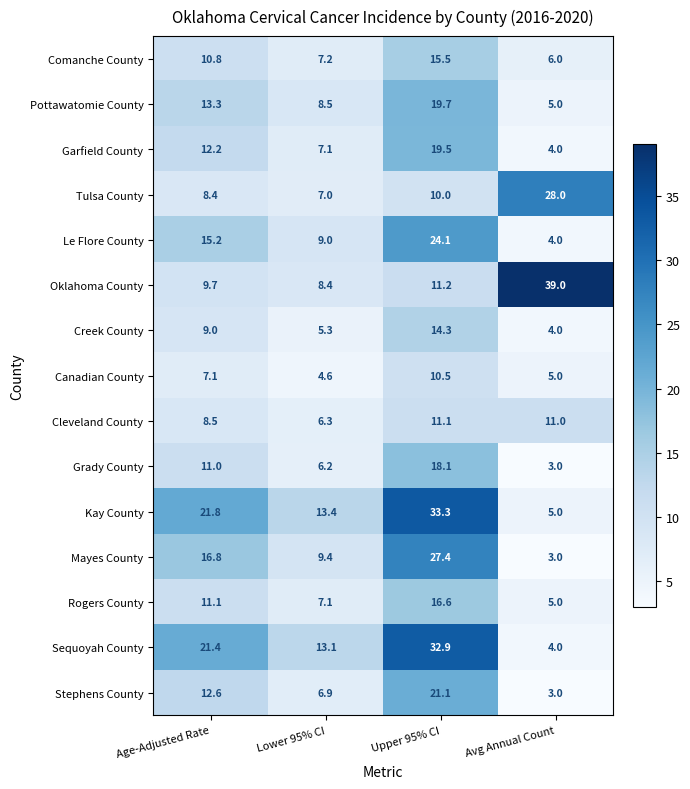

What is the approximate value of Mayes County at Upper 95% CI?

27.4